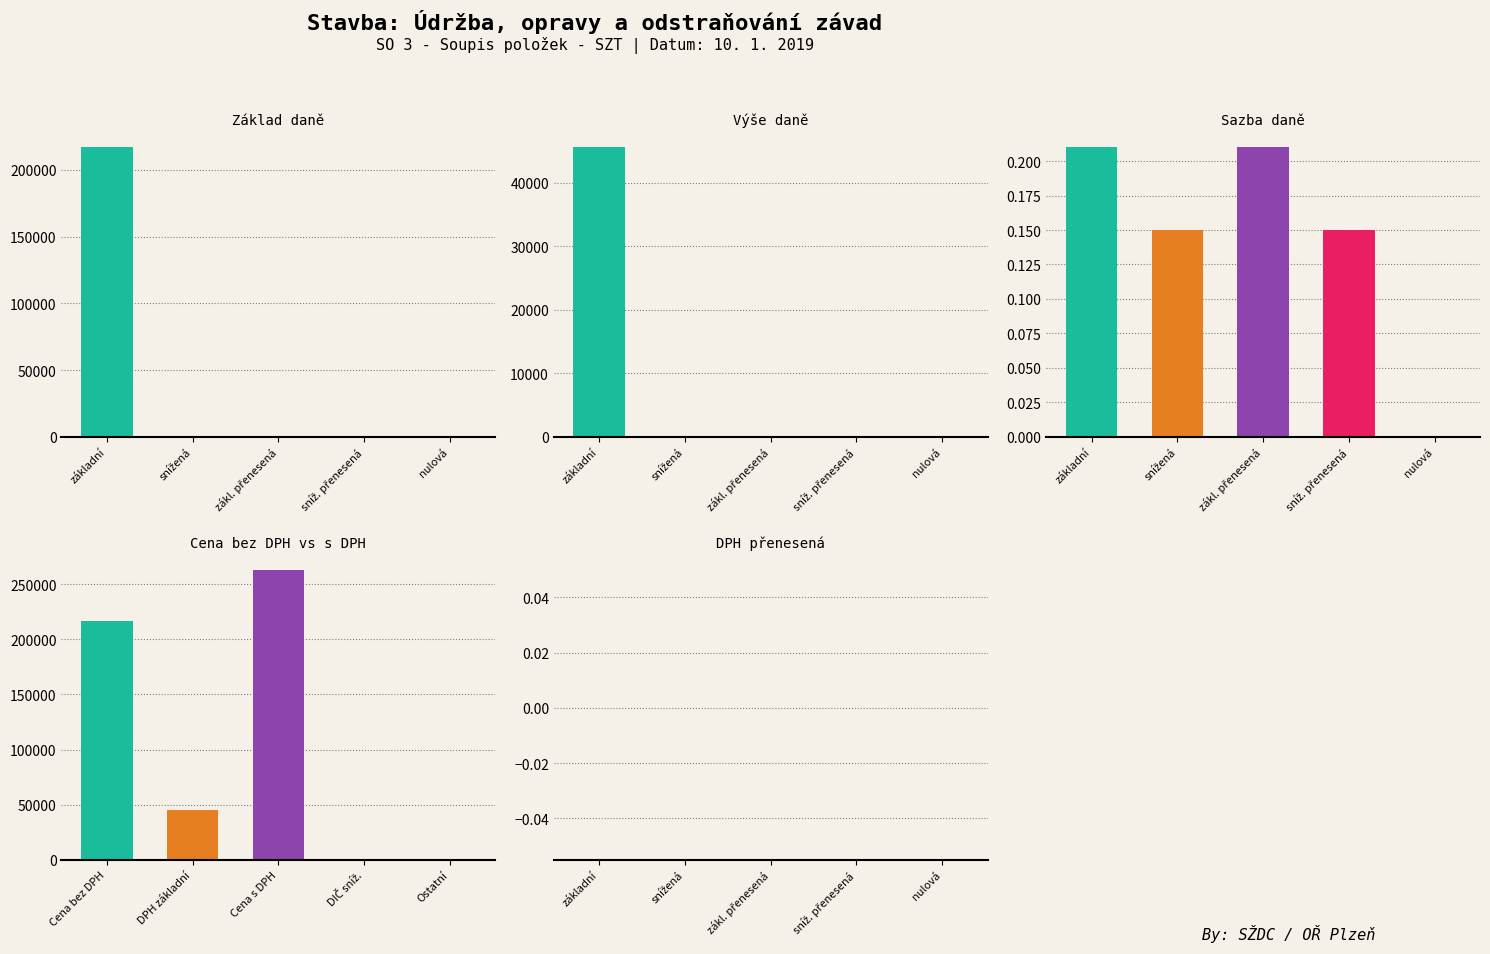

Is the value of DPH přenesená at nulová greater than the value of Cena at základní?

No